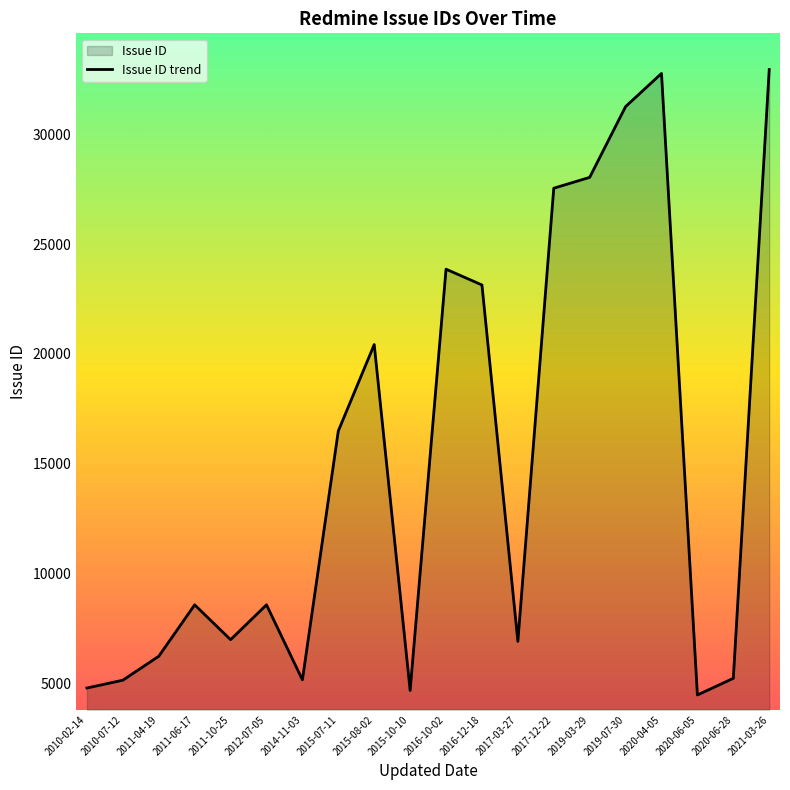

Is it true that the value at 2019-07-30 is 31257?

True